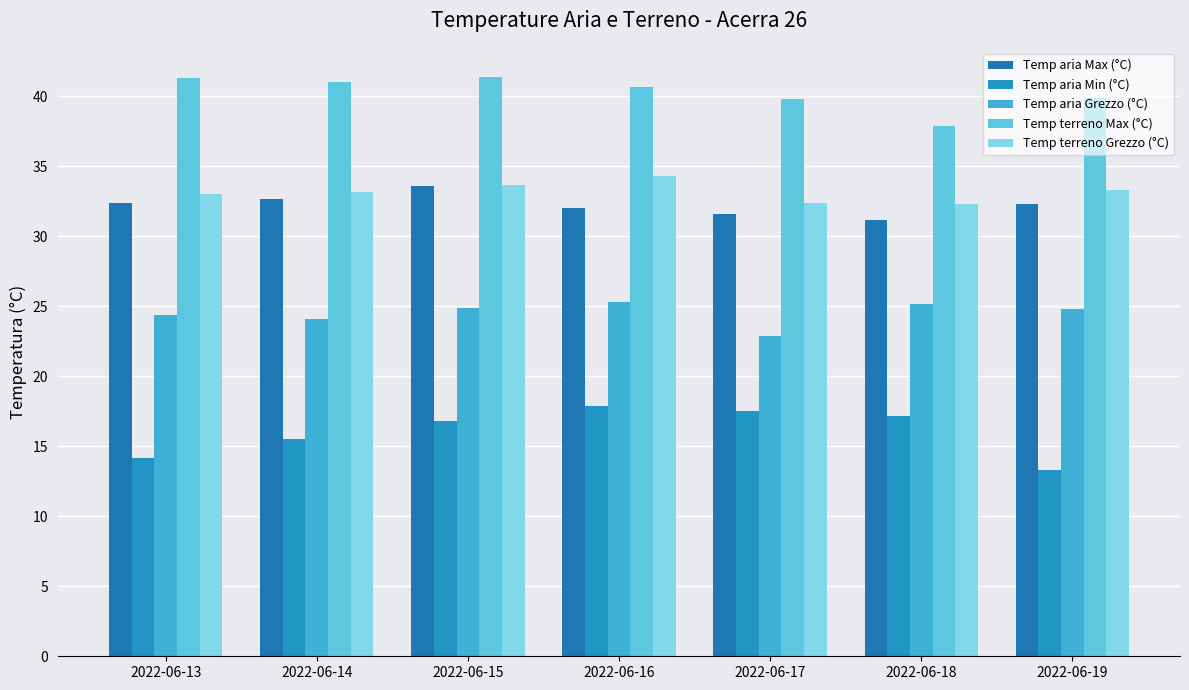

Are the bars grouped side by side (vs. stacked)?

Yes